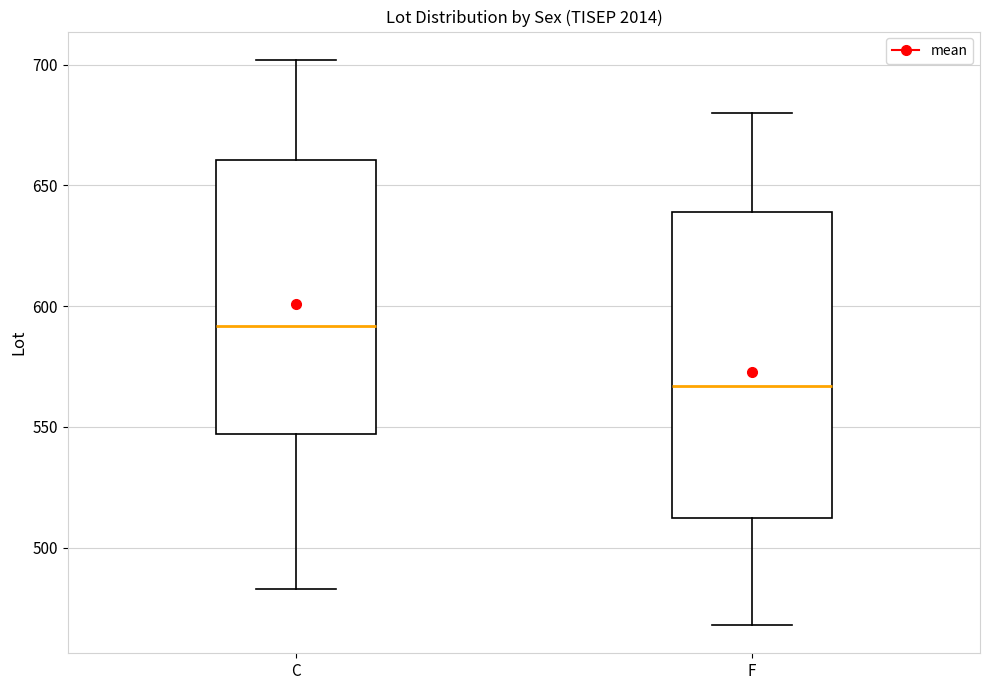

Where does the lower whisker of the box for C end on the y-axis? The values are not printed on the chart, so give them approximately, as read against the axis.

485